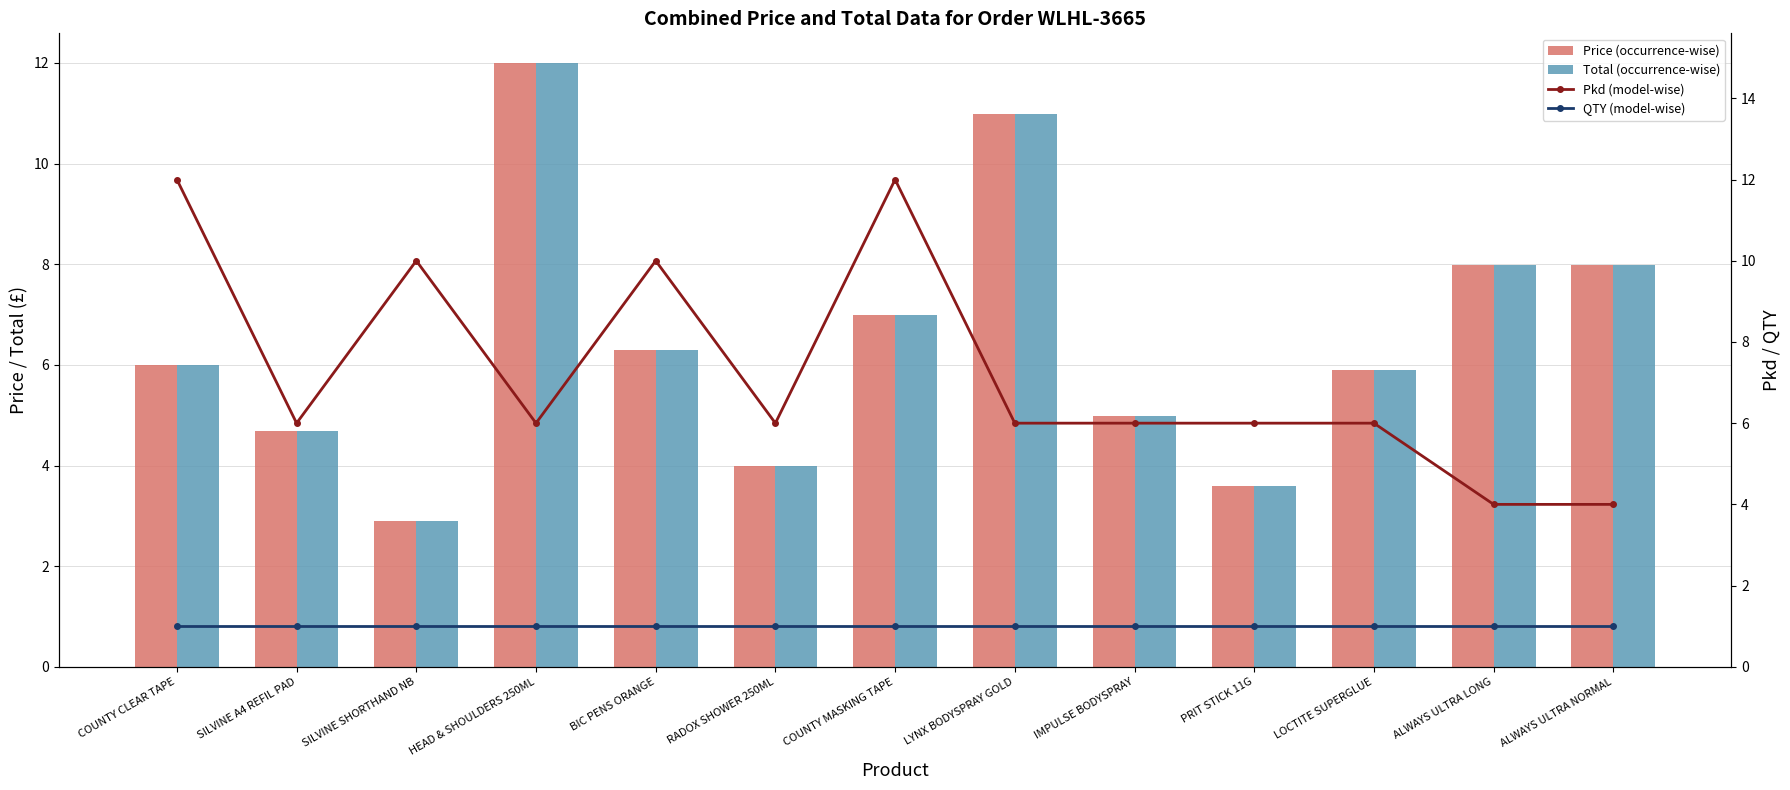

What is the smallest value displayed?

1.0